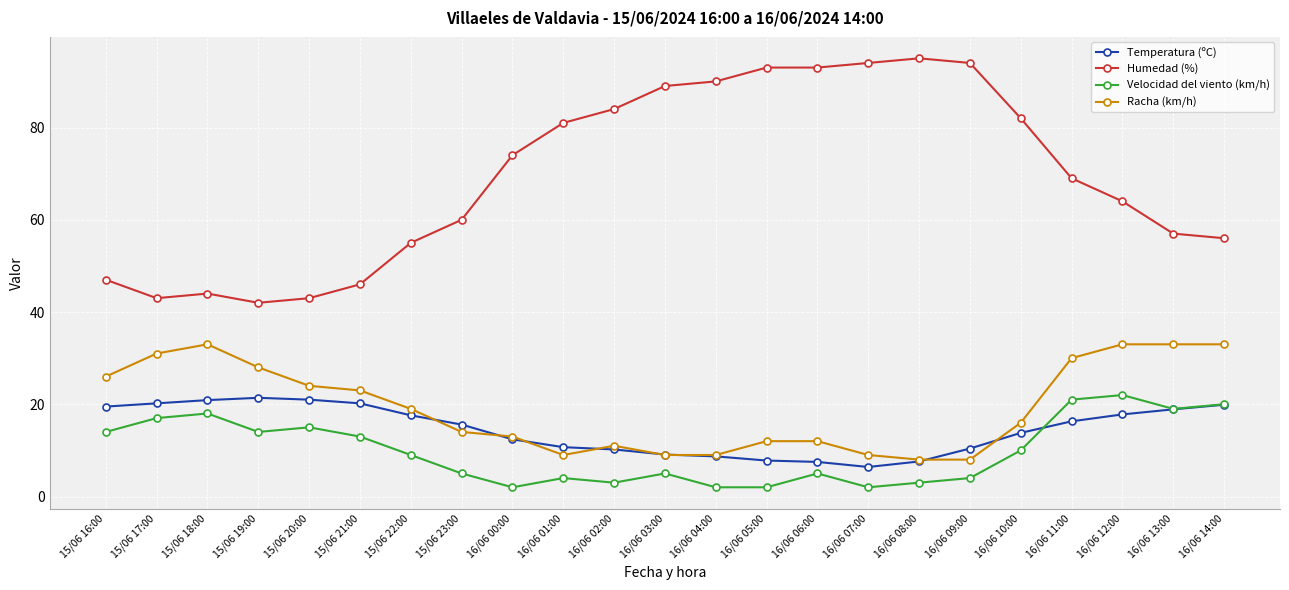

True or false: Temperatura (ºC) and Velocidad del viento (km/h) intersect in this chart.

True